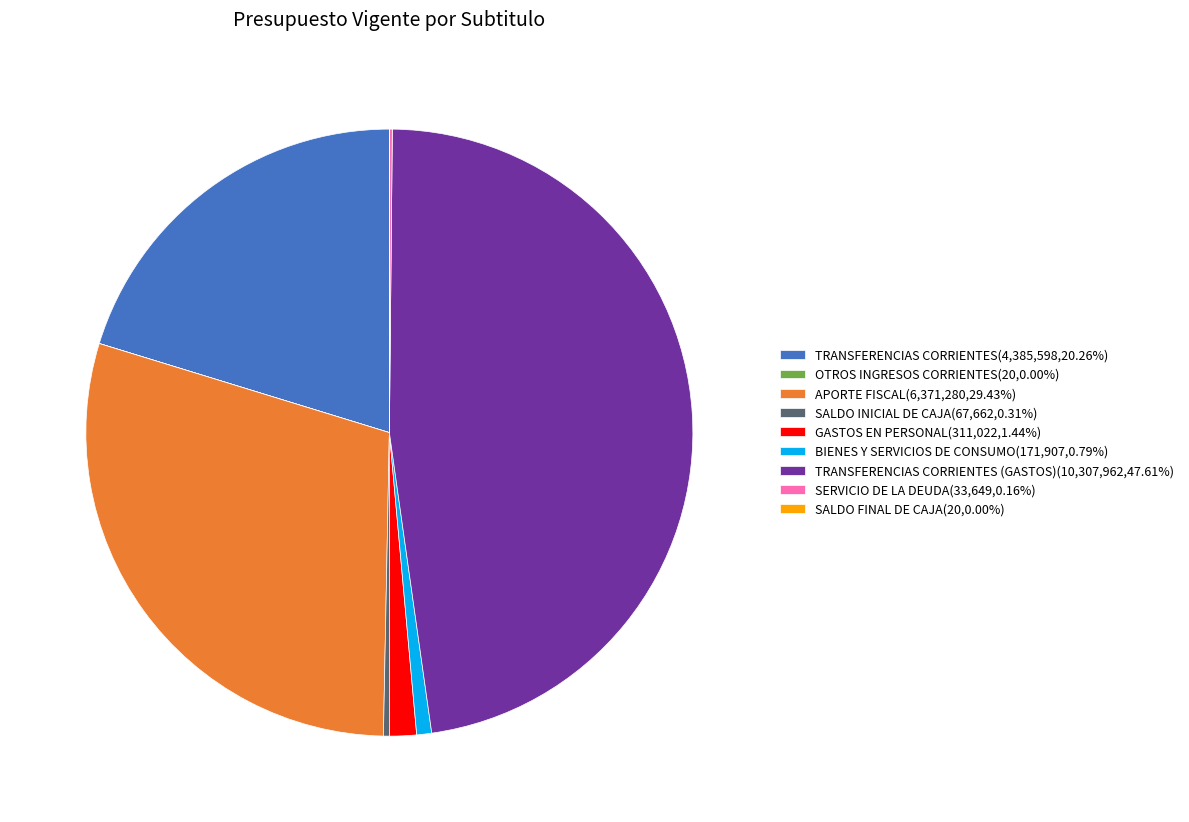

Is APORTE FISCAL(6,371,280,29.43%) the majority of the pie?

No